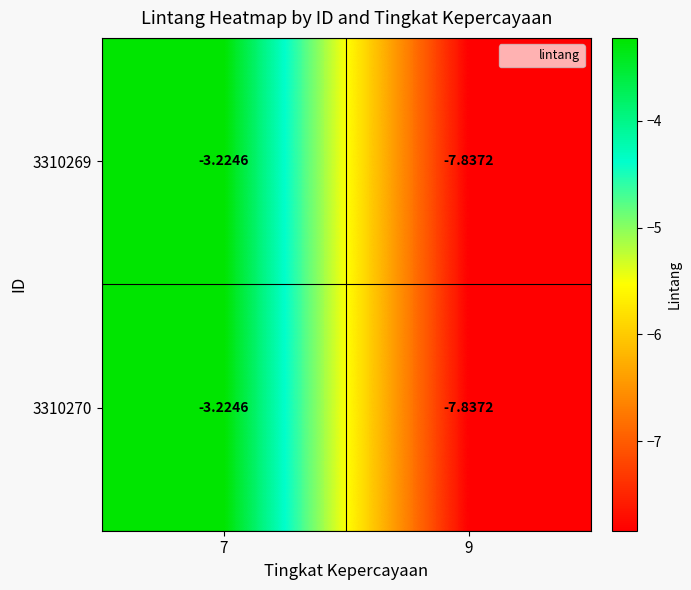

At which category does the chart reach its peak across all series?

7